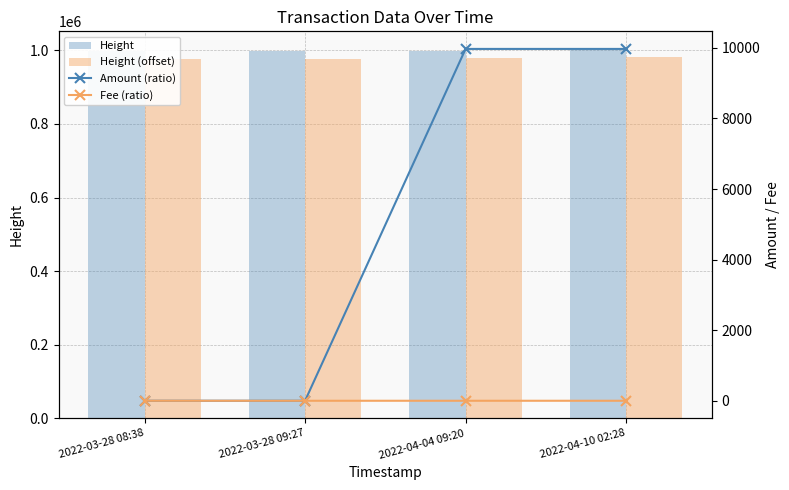

Which label corresponds to the largest value in the chart?

2022-04-10 02:28